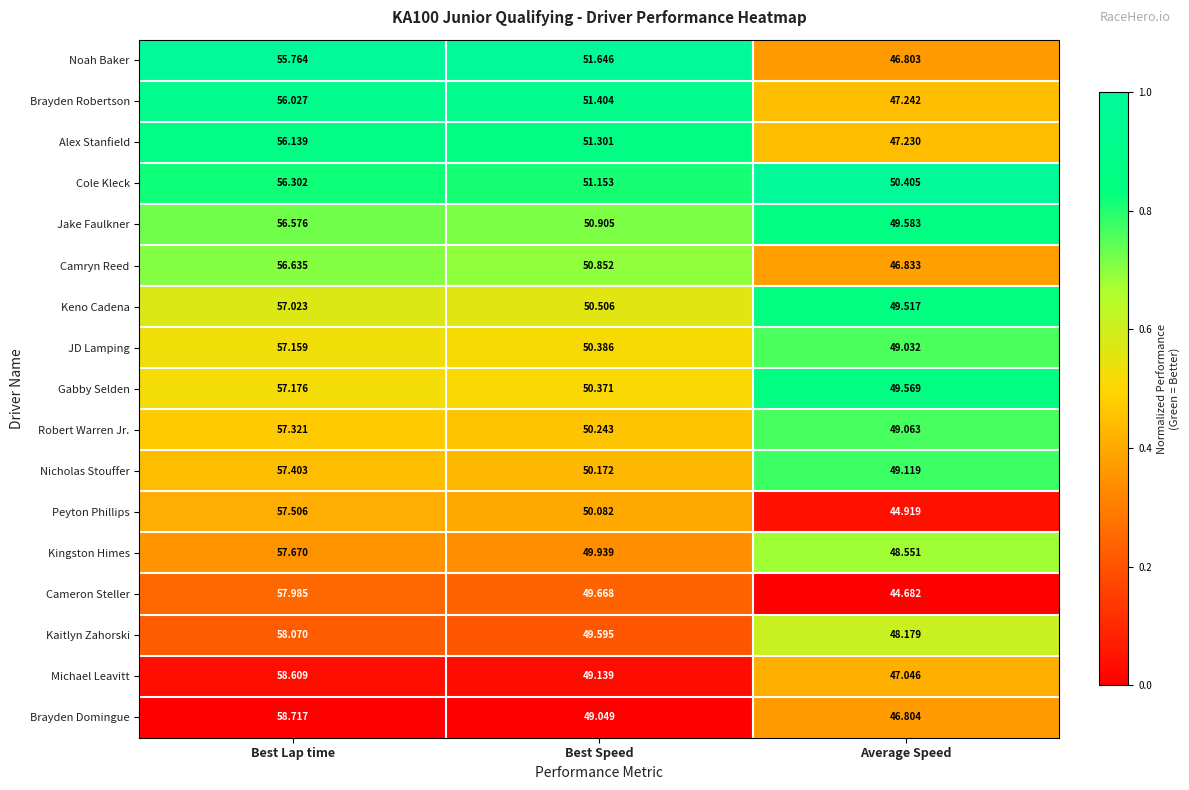

Which series changed the most between Best Lap time and Average Speed?

Cameron Steller